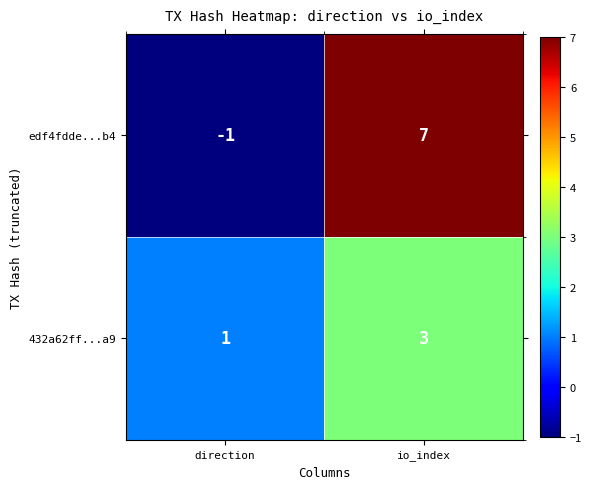

Reading left to right, list all the values displayed in this chart.

edf4fdde...b4: -1	7
432a62ff...a9: 1	3